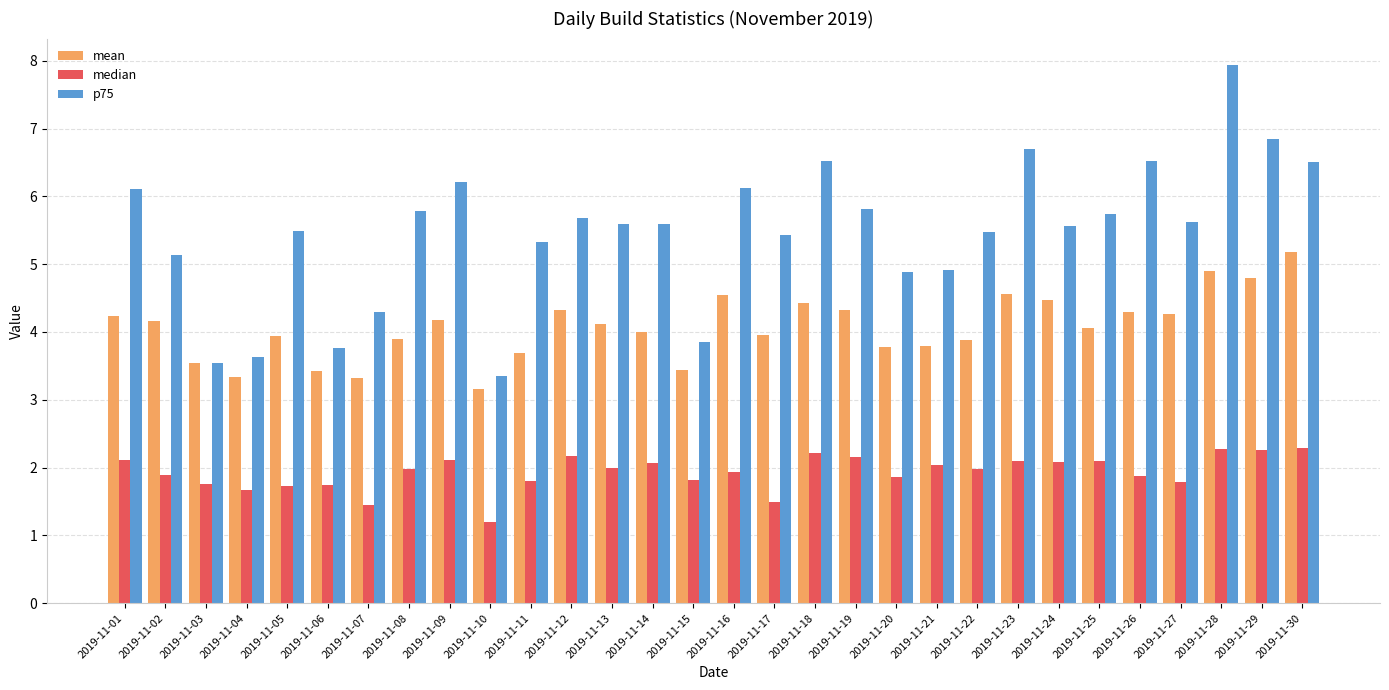

What is the sum of the mean values at 2019-11-12 and 2019-11-20?

8.1